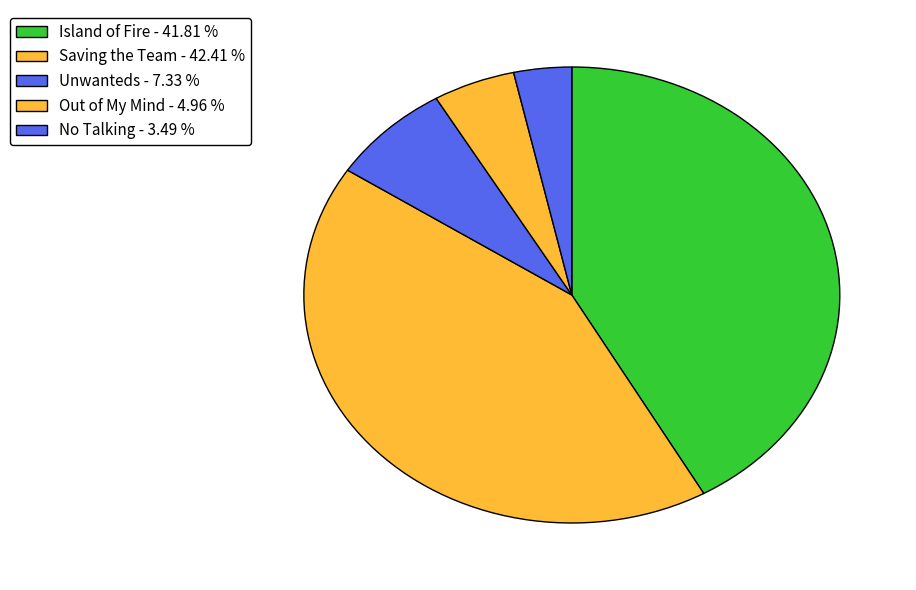

What percentage is NOT represented by No Talking?

96.5%